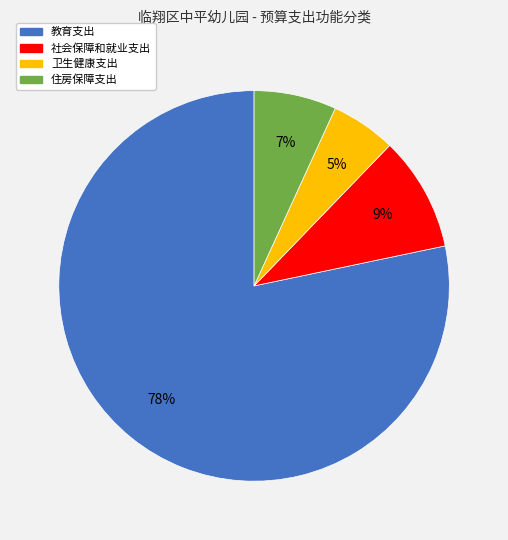

To the nearest percent, what is the average slice percentage?

25%